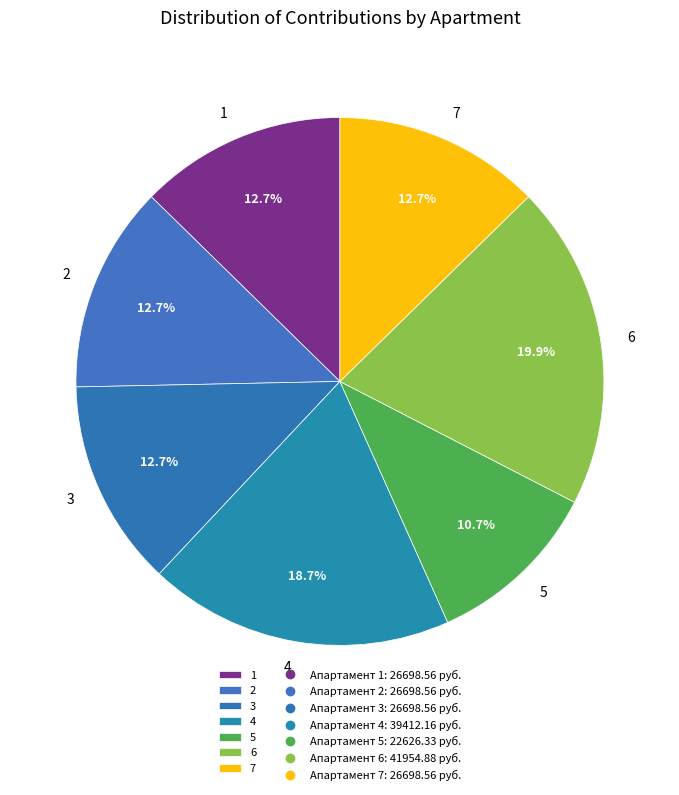

What portion of the pie excludes 7?

87.3%